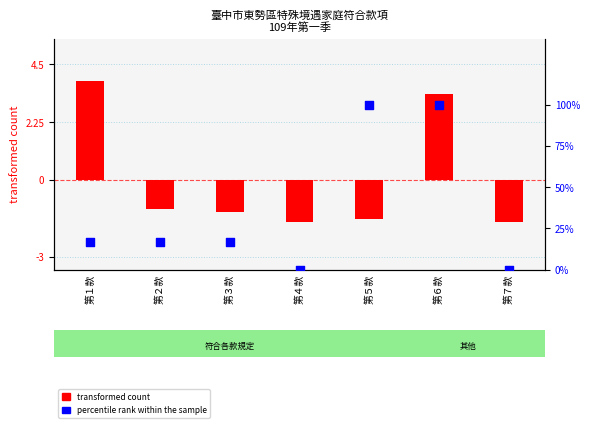

Which series has the widest spread of Y values?

percentile rank within the sample